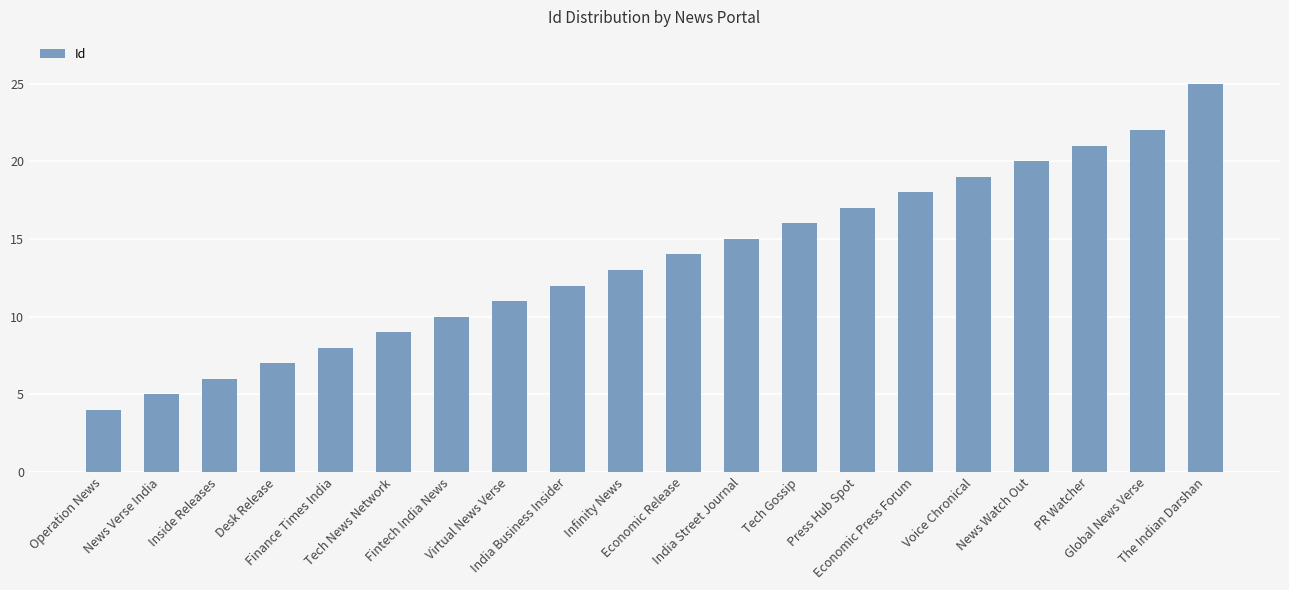

What is the ratio of the value at Desk Release to the value at Economic Press Forum?

0.4